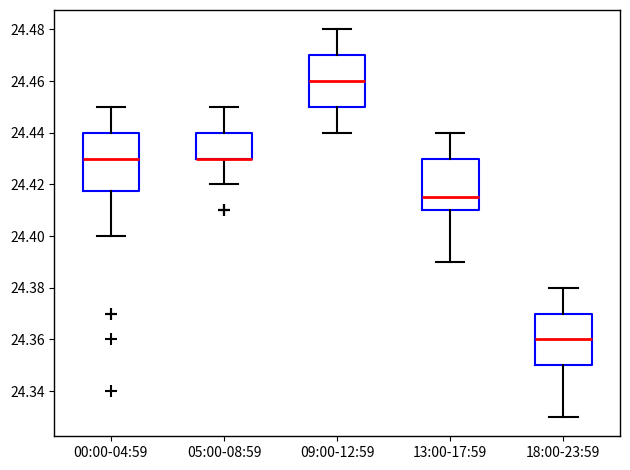

Reading left to right, transcribe this box plot: for each box, give where its median line is, the range the box spans, and where its two whiskers end, as read against the y-axis. The values are not printed on the chart, so give them approximately, as read against the axis.

00:00-04:59: median 24.430, box 24.418 to 24.440, whiskers 24.400 to 24.450
05:00-08:59: median 24.430 (drawn on the box's lower edge), box 24.430 to 24.440, whiskers 24.420 to 24.450
09:00-12:59: median 24.460, box 24.450 to 24.470, whiskers 24.440 to 24.480
13:00-17:59: median 24.416, box 24.410 to 24.430, whiskers 24.390 to 24.440
18:00-23:59: median 24.360, box 24.350 to 24.370, whiskers 24.330 to 24.380